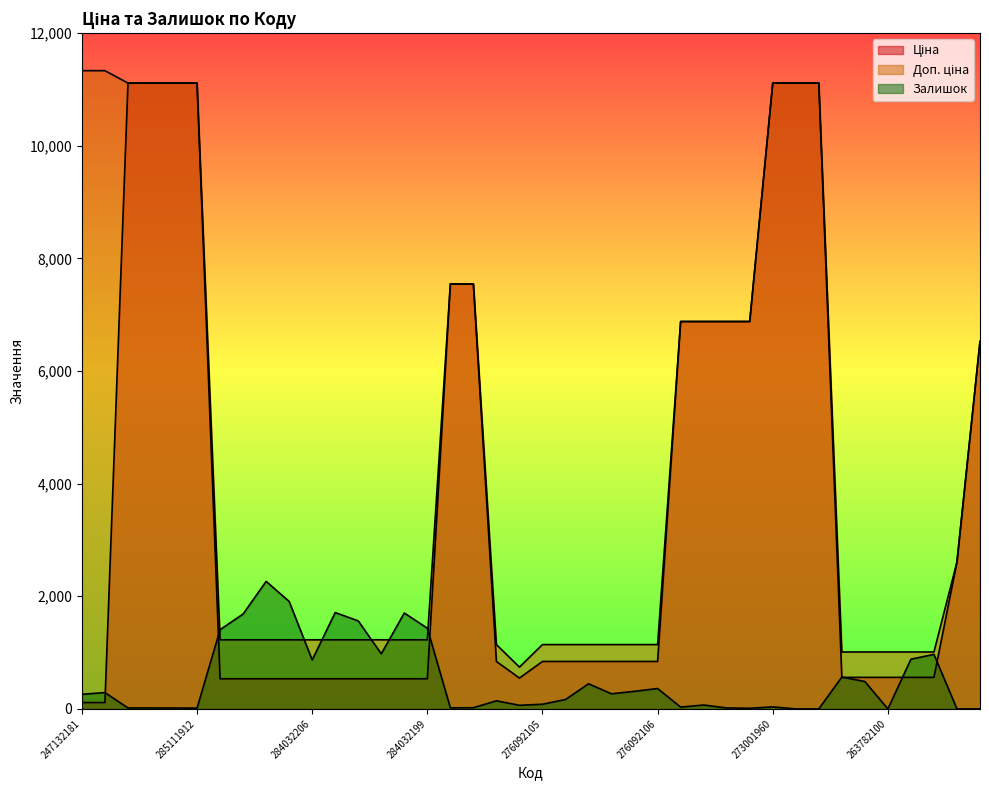

What is the average value of the Доп. ціна series?

4456.8